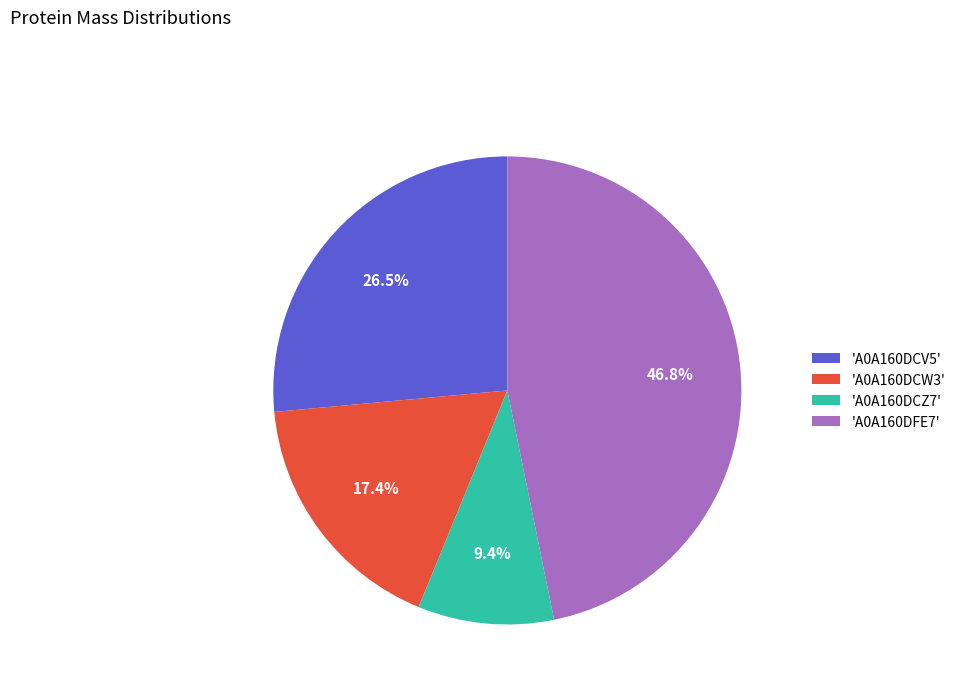

Approximately how many times larger is the value at 'A0A160DCV5' compared to 'A0A160DCW3'?

1.5